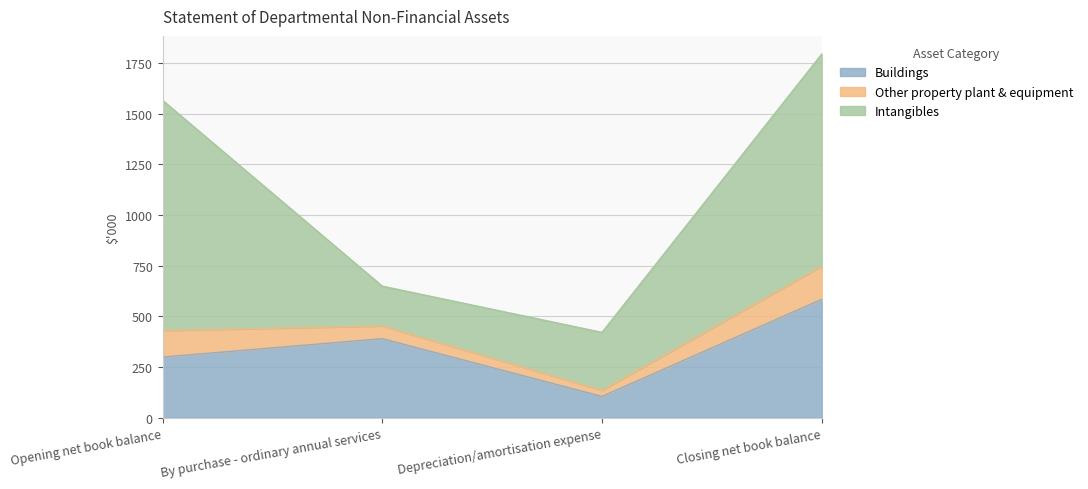

Rank the categories by Other property plant & equipment value from highest to lowest.

Closing net book balance, Opening net book balance, By purchase - ordinary annual services, Depreciation/amortisation expense